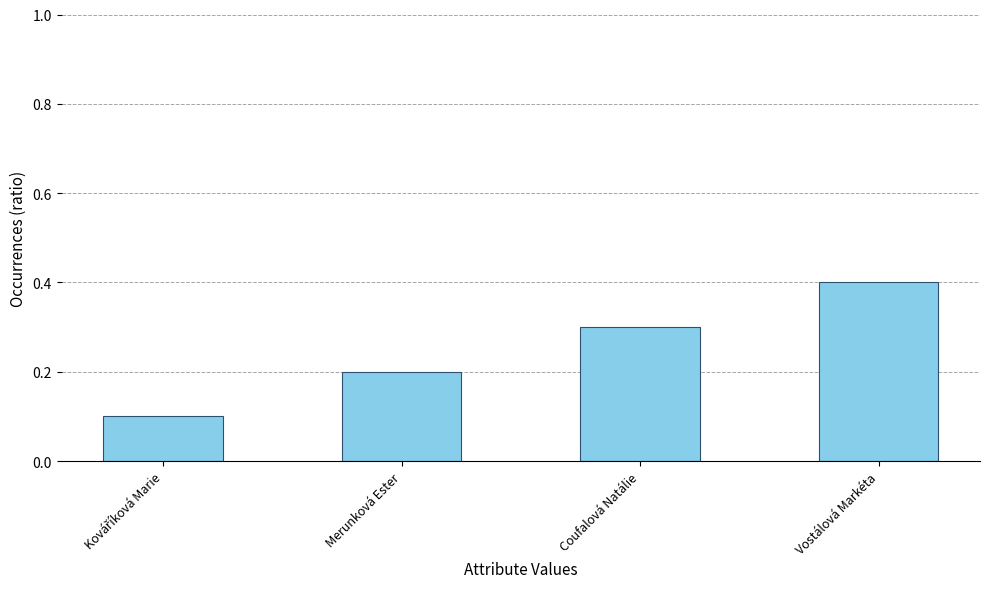

How many categories are shown in the chart?

4